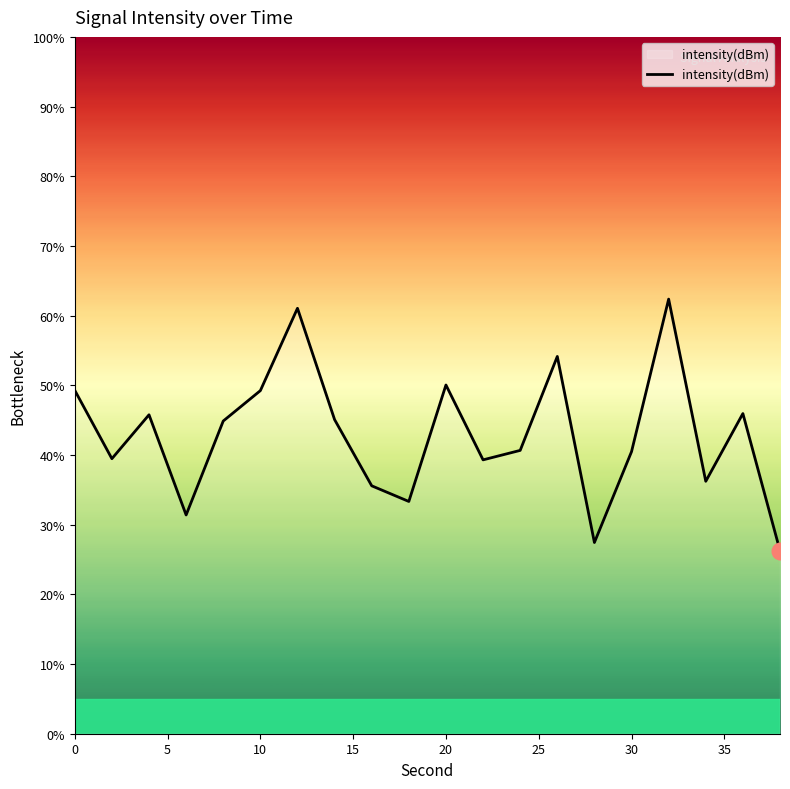

What is the greatest value displayed?

62.4